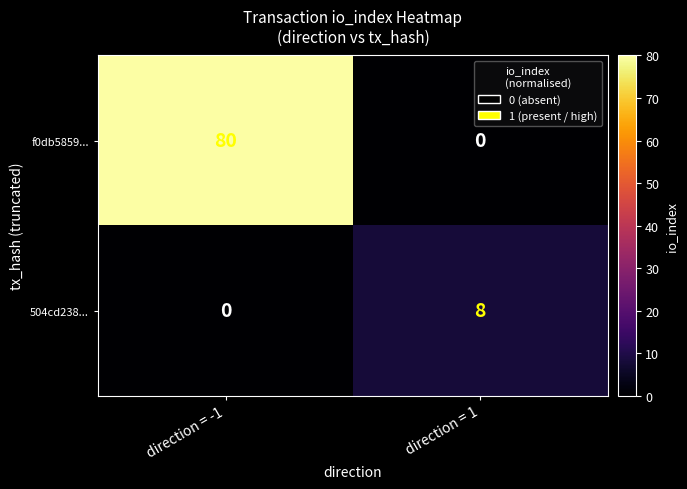

The f0db5859... series shows -27 at direction = 1. True or false?

False